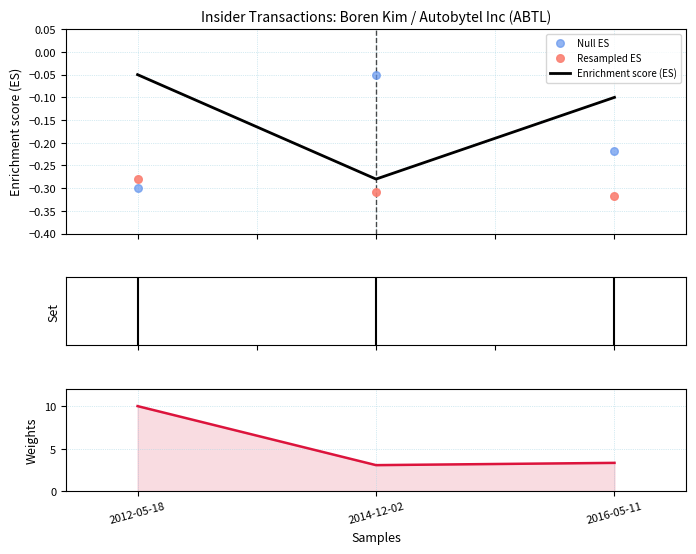

Is the value of Enrichment score (ES) at 2012-05-18 greater than the value of Weights at 2014-12-02?

No